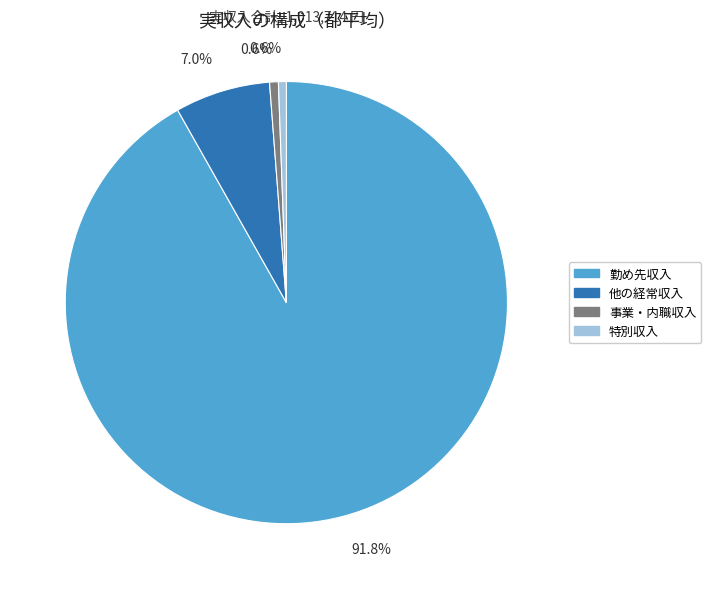

Combined, do 特別収入 and 勤め先収入 account for over 50%?

Yes